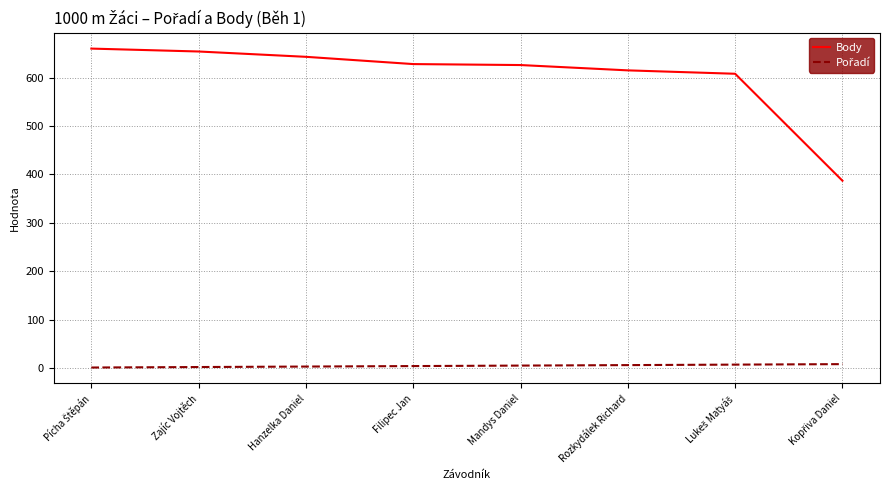

Is it true that Body equals 139 at Mandys Daniel?

False